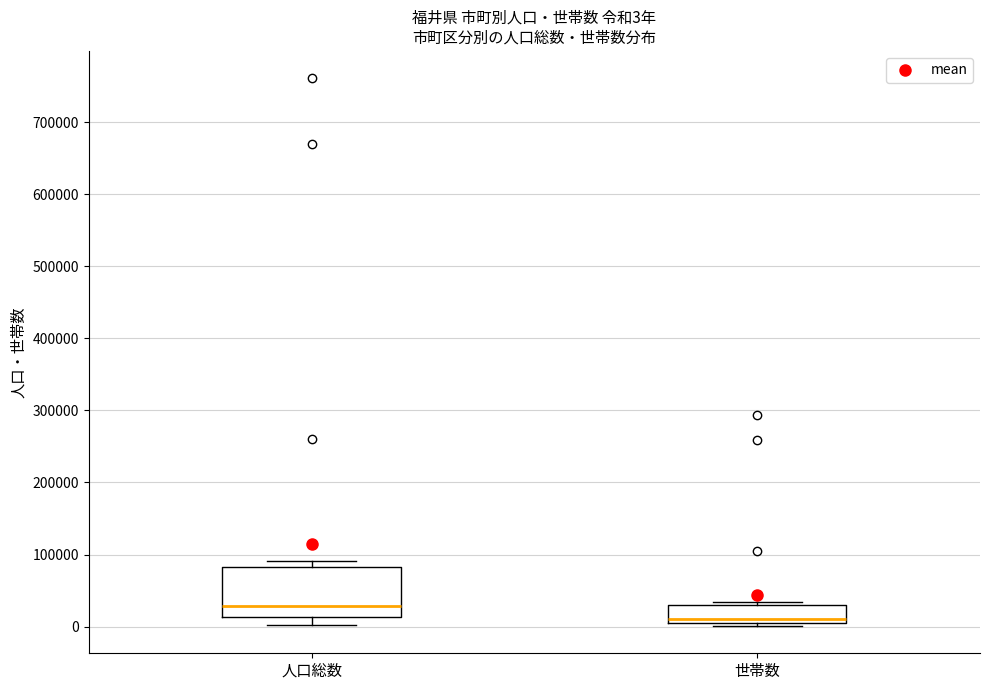

Which box is the tallest, from its lower edge to its upper edge?

人口総数